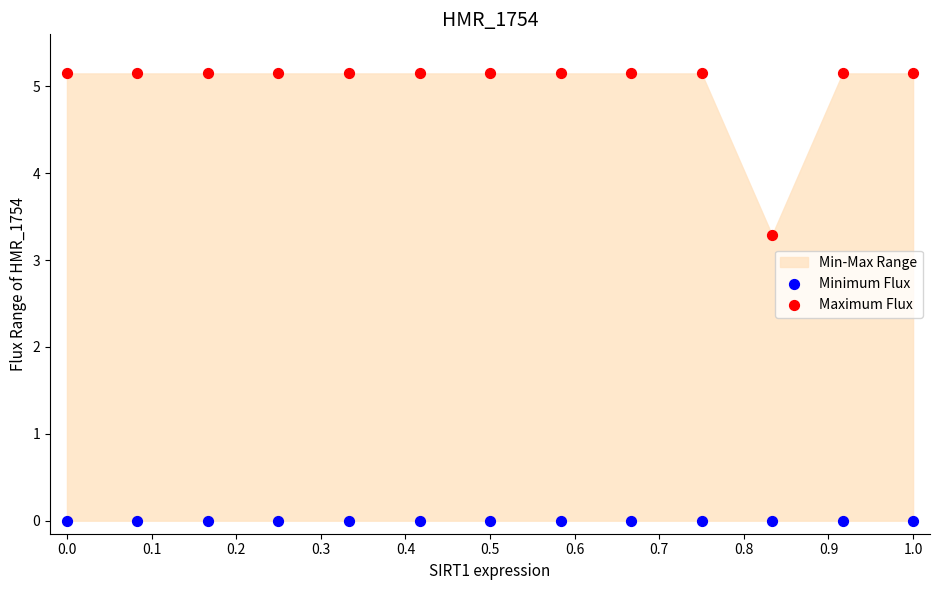

Which series contains the highest Y value?

Maximum Flux